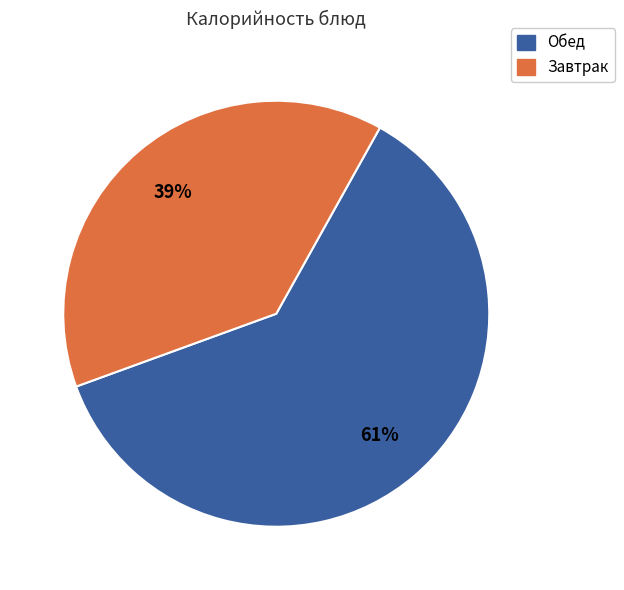

Is it true that Обед is 69% of the pie?

False